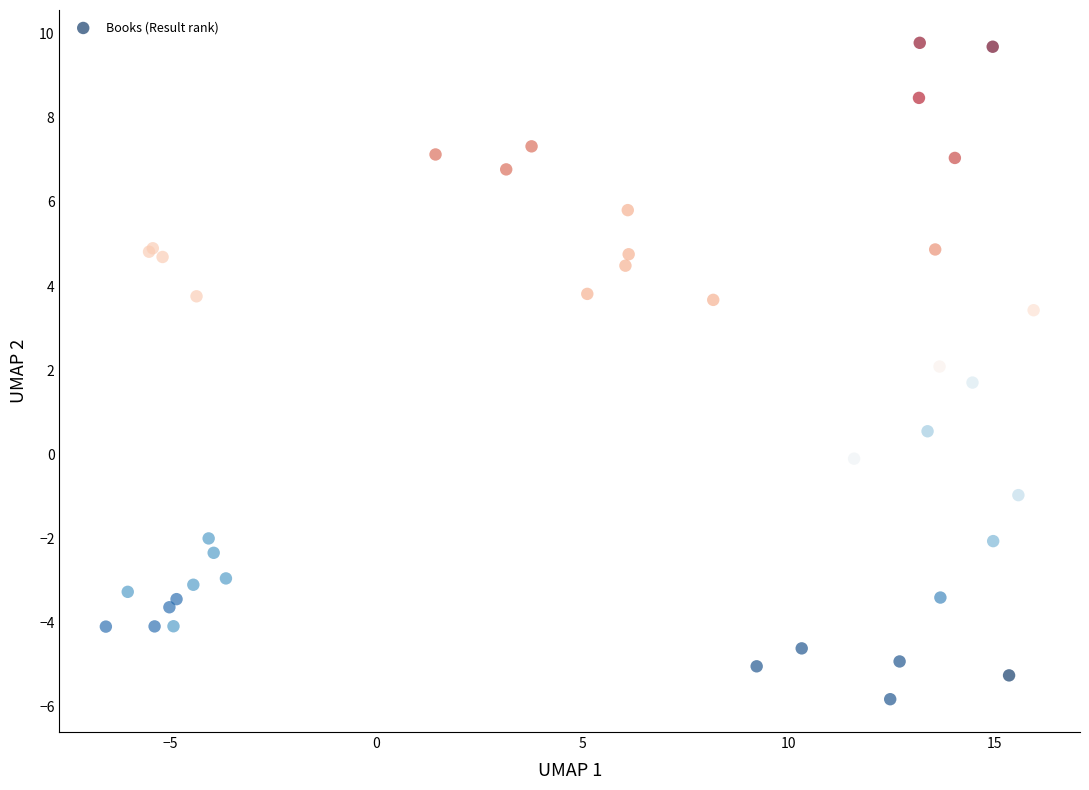

What Y value in the scatter plot is closest to 1?

0.5